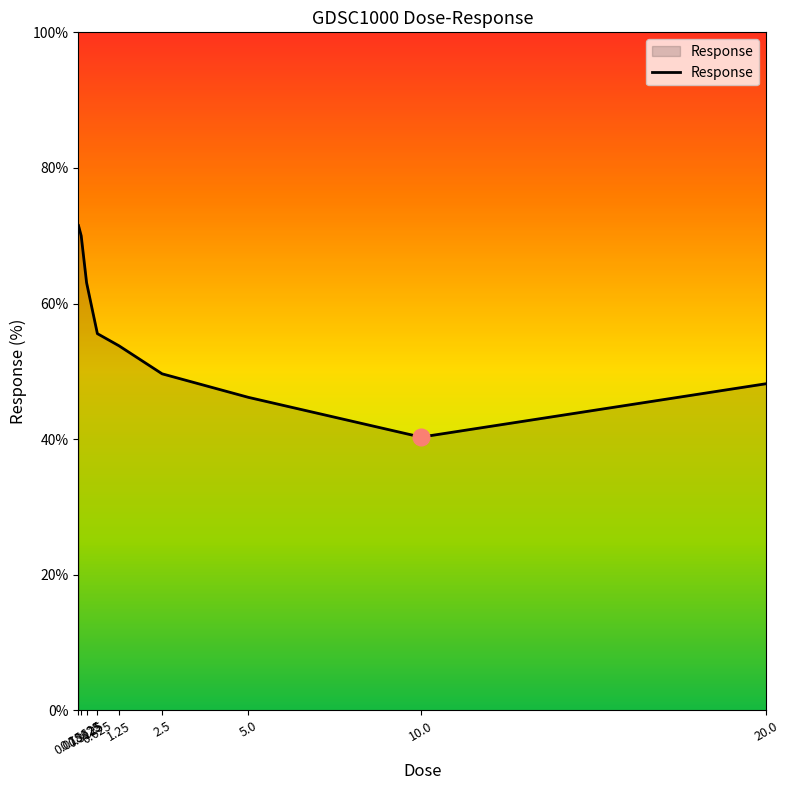

Which has a higher value, 20.0 or 0.3125?

0.3125